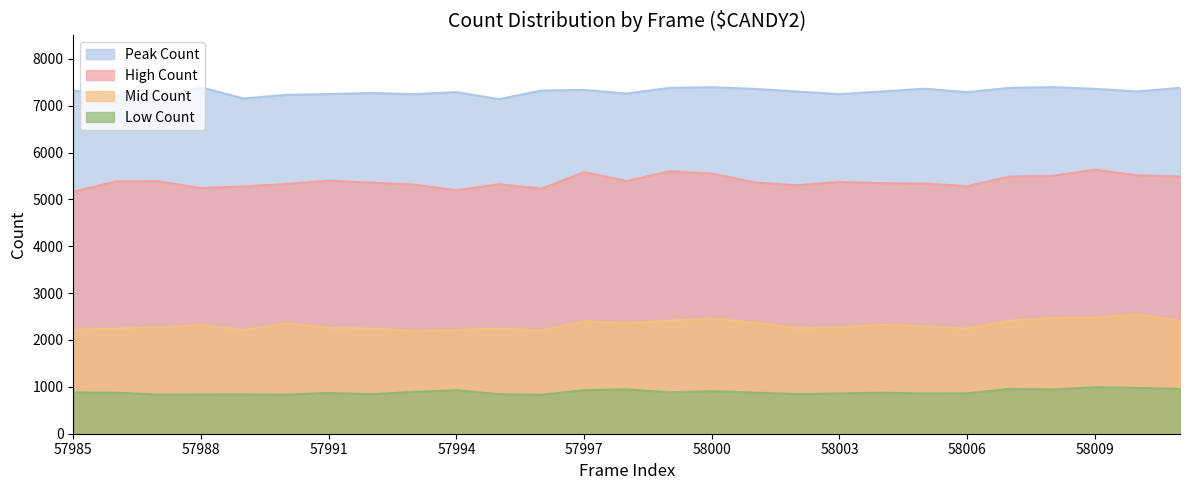

Is it true that Peak Count equals 7302 at 58010?

True